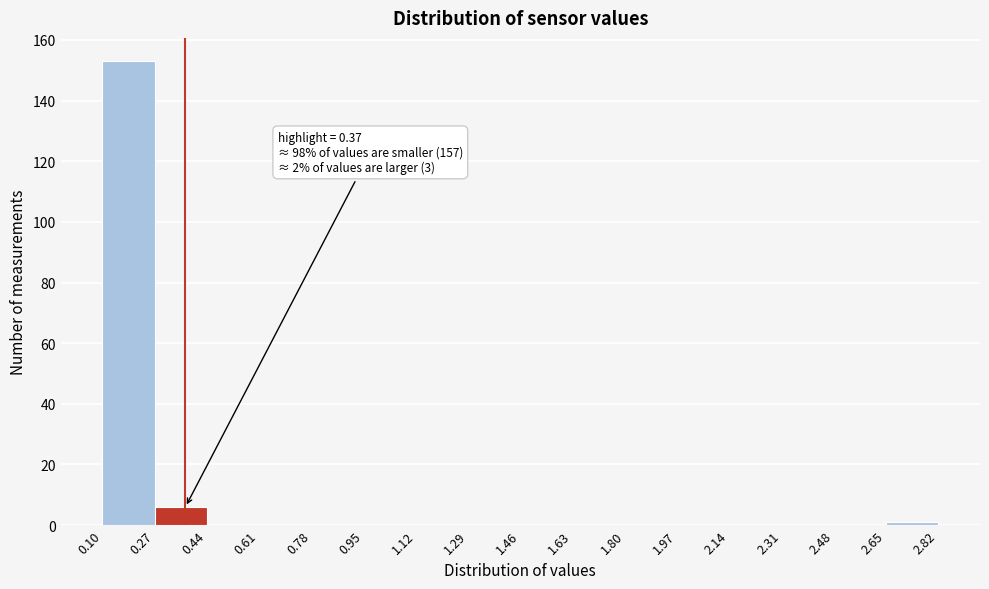

Over which range of the x-axis is the bar tallest?

0.10 to 0.27